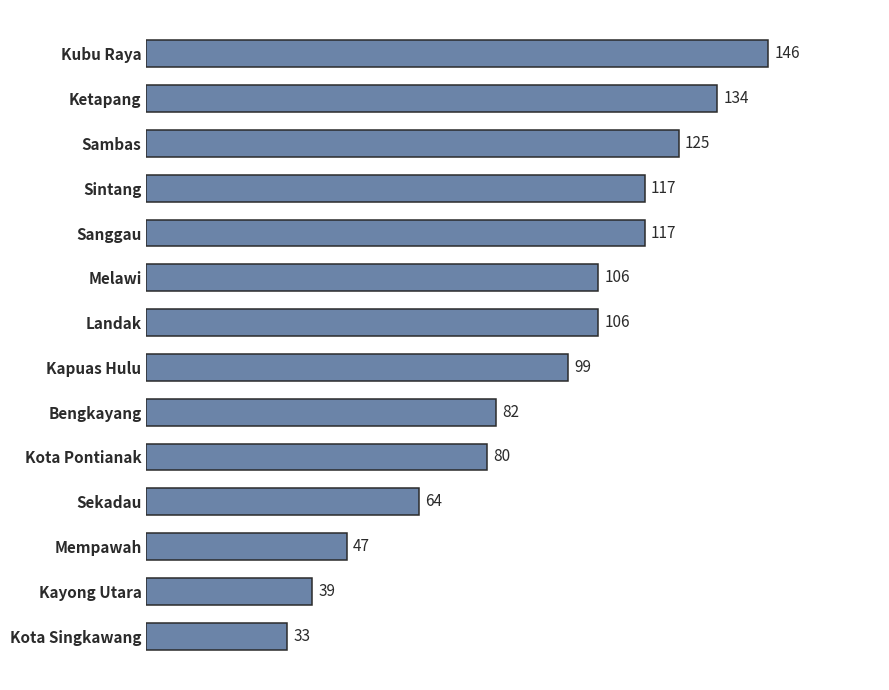

The chart shows a value of 169 at Sintang. True or false?

False